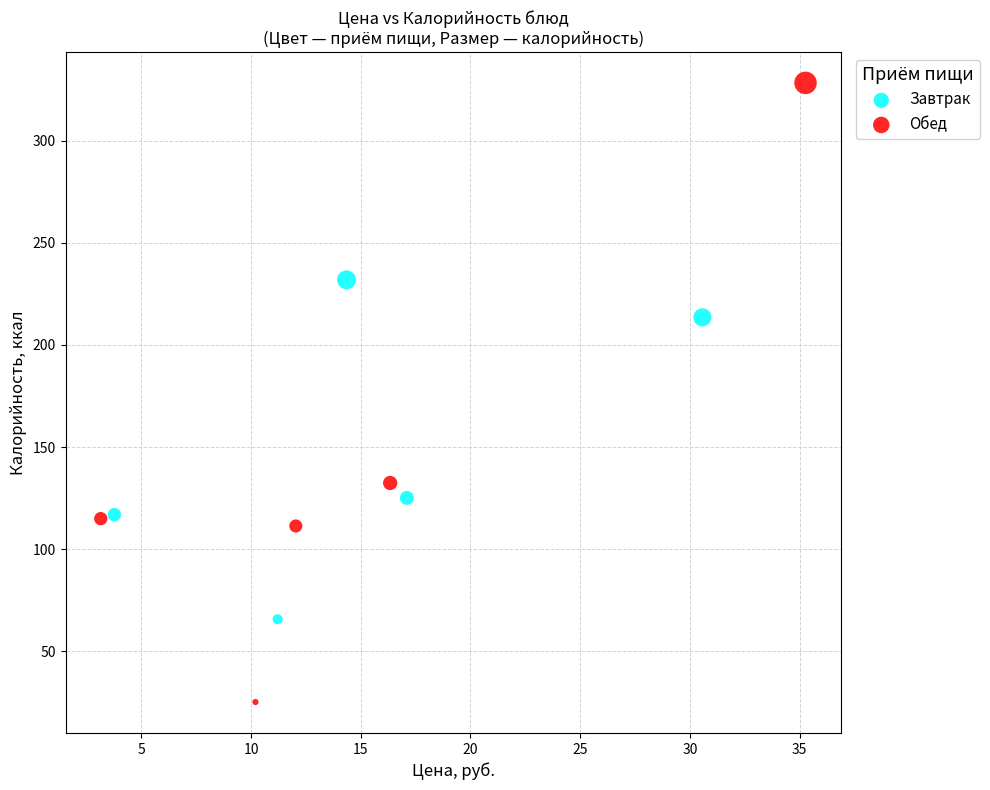

Which series contains the highest Y value?

Обед